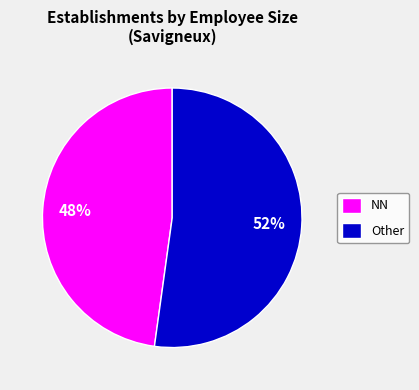

What is the majority slice?

Other